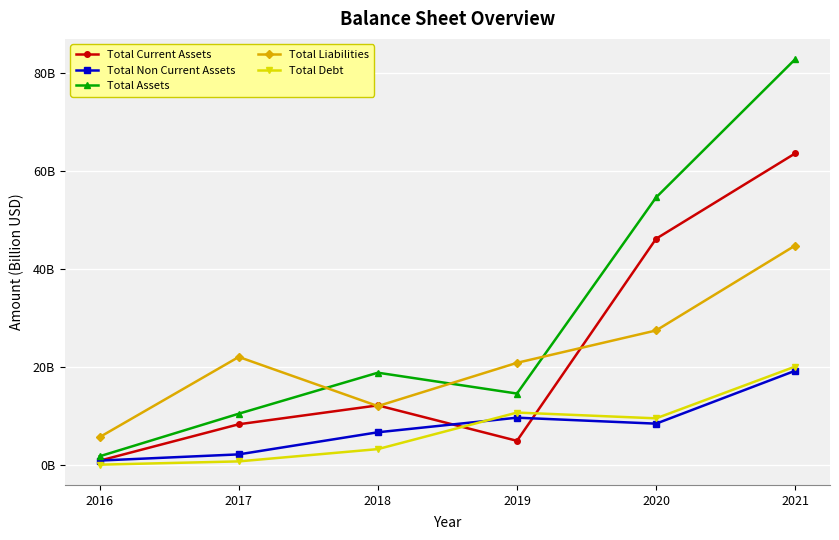

True or false: Total Liabilities has a value of 20.9 at 2019.

True